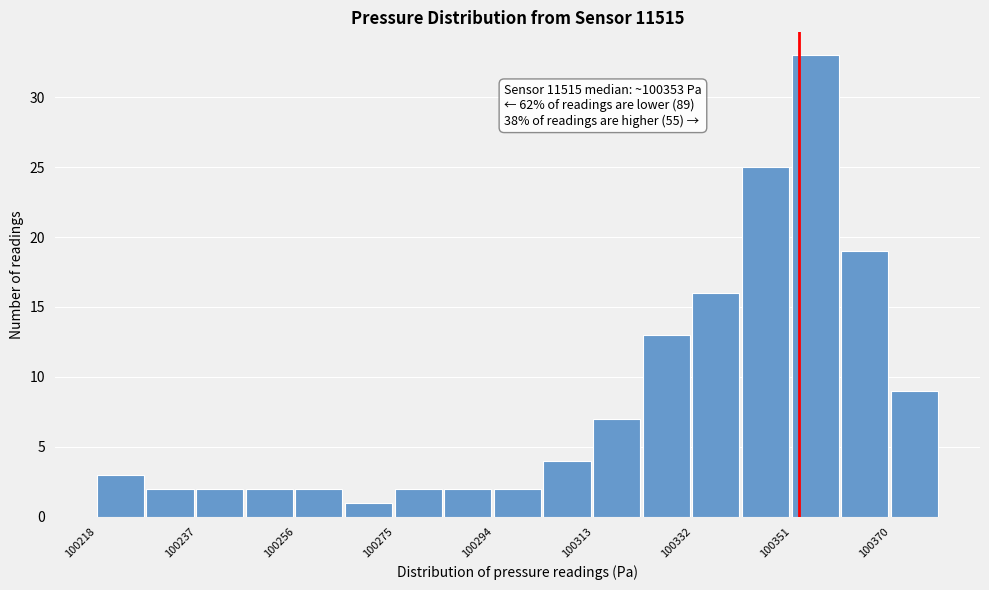

Which range on the x-axis has the tallest bar?

100351.5 to 100361.0